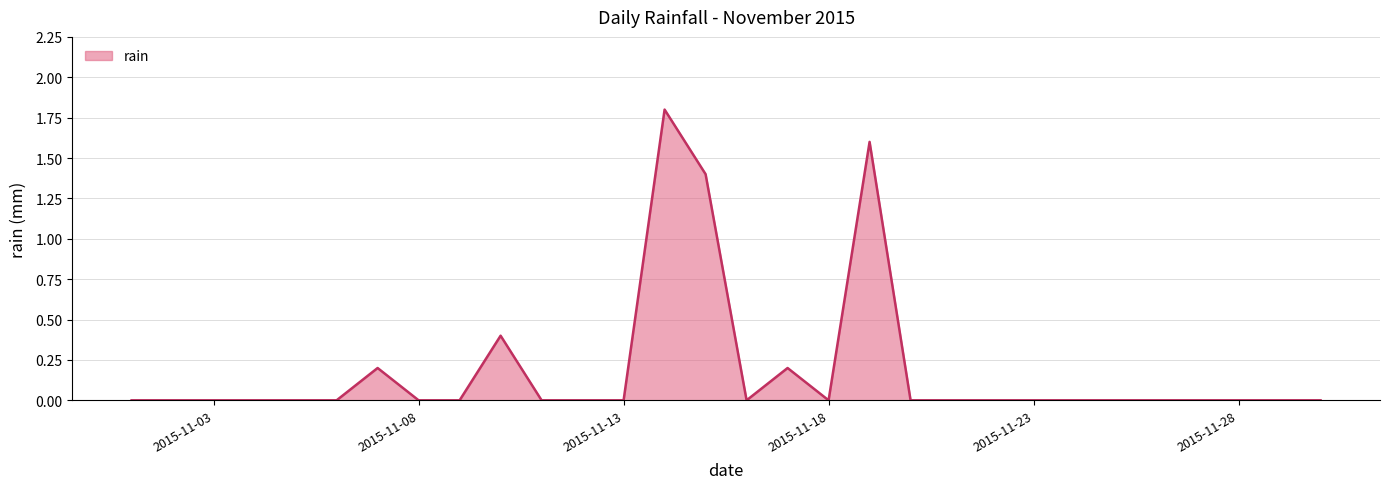

What is the greatest value displayed?

1.8